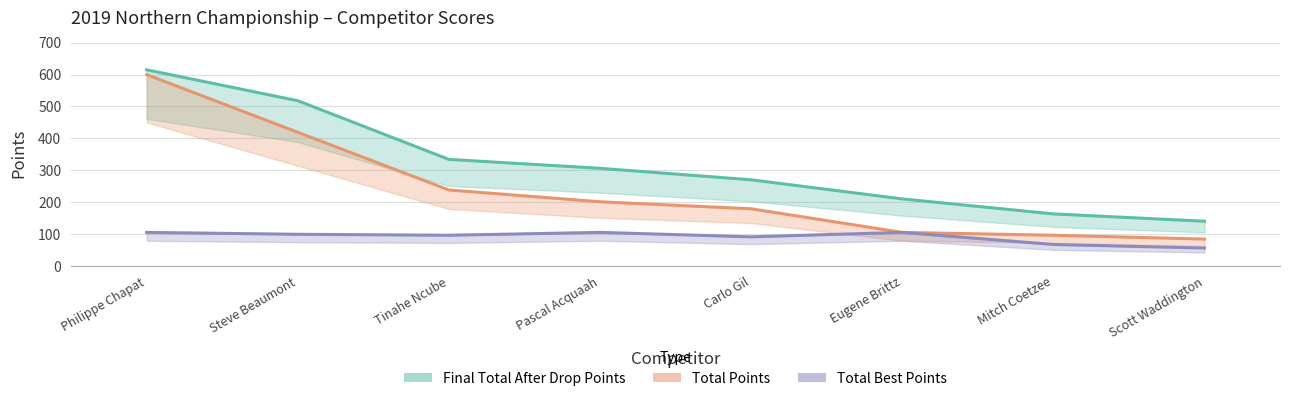

Which series changed the most between Philippe Chapat and Tinahe Ncube?

Total Points